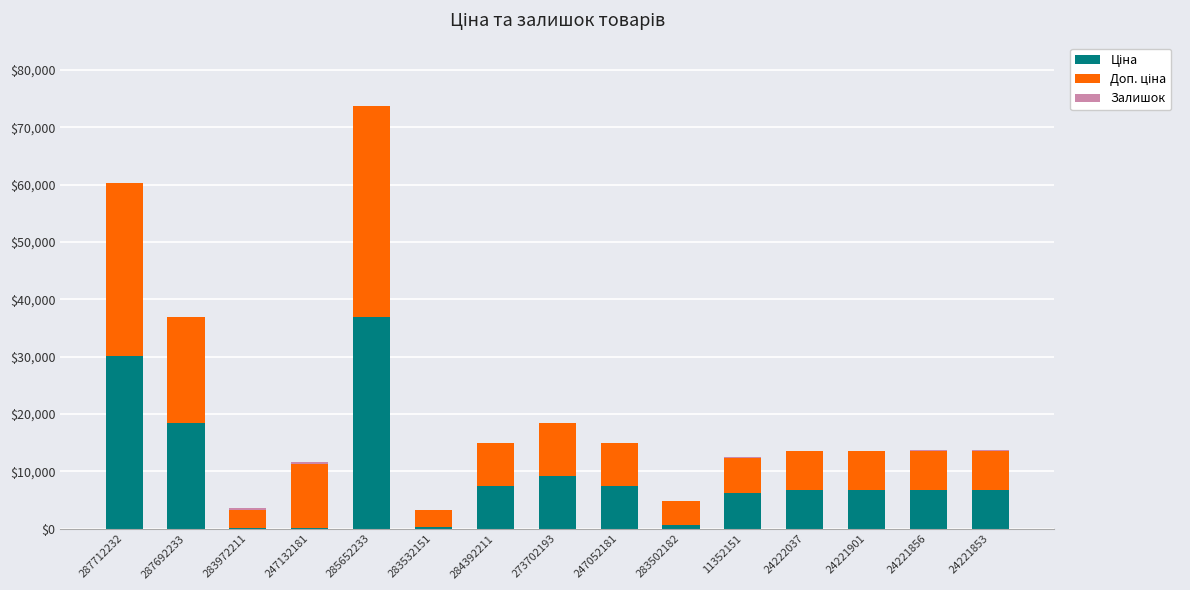

At which category is the sum across all series the highest?

285652233